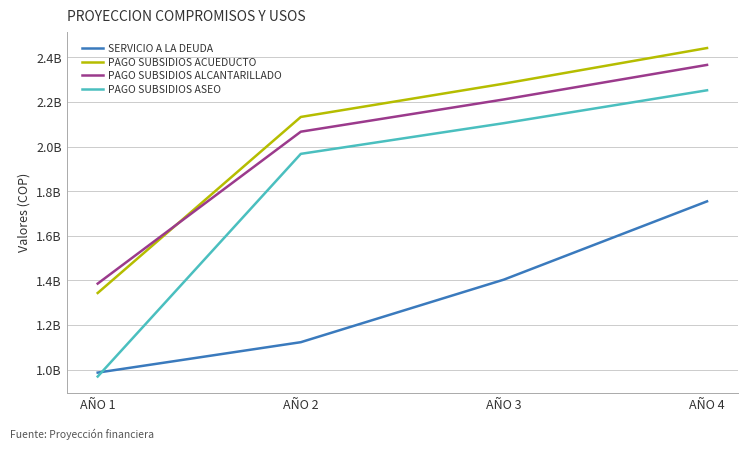

What is the approximate value of SERVICIO A LA DEUDA at AÑO 3, to the nearest 50?

1403510200